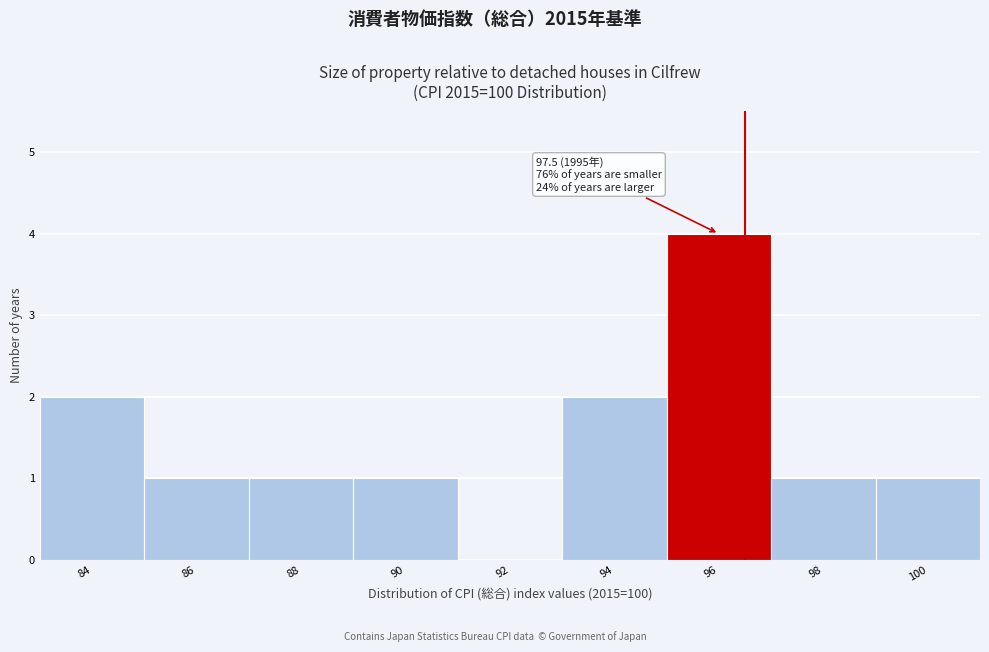

Reading left to right, list all the values displayed in this chart.

84=2	86=1	88=1	90=1	92=0	94=2	96=4	98=1	100=1